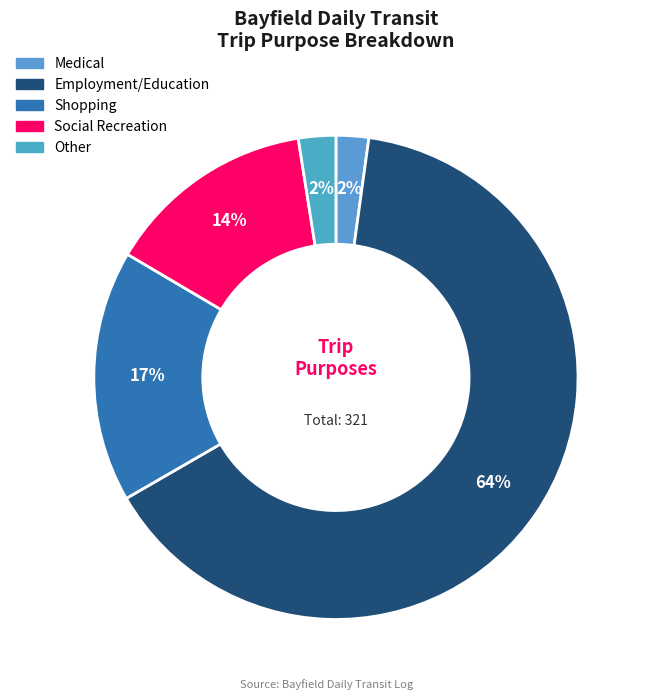

How many segments does this pie chart have?

5